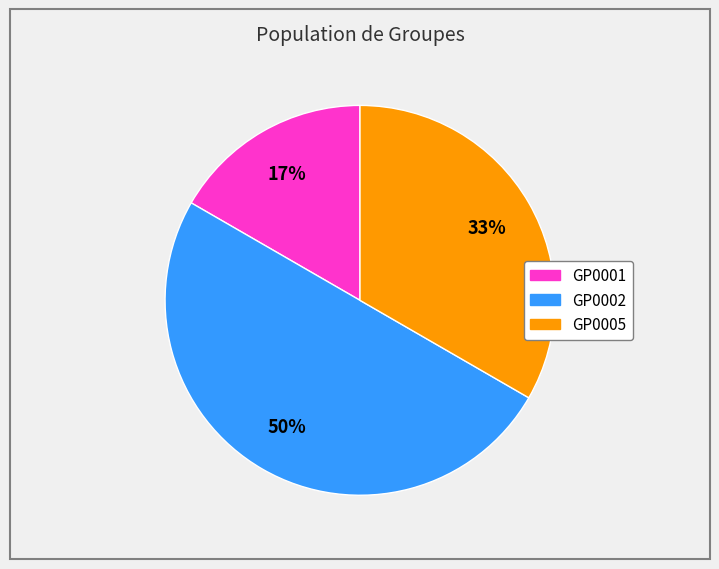

Combined, do GP0002 and GP0005 account for over 50%?

Yes